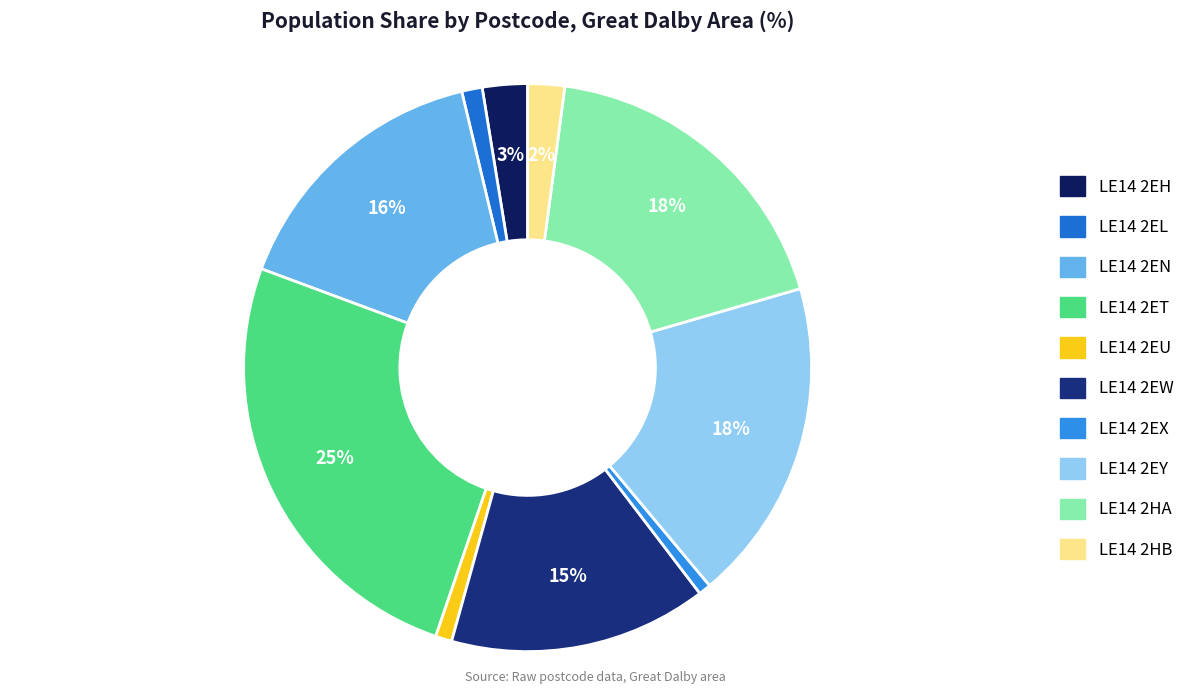

Is LE14 2HB the majority of the pie?

No